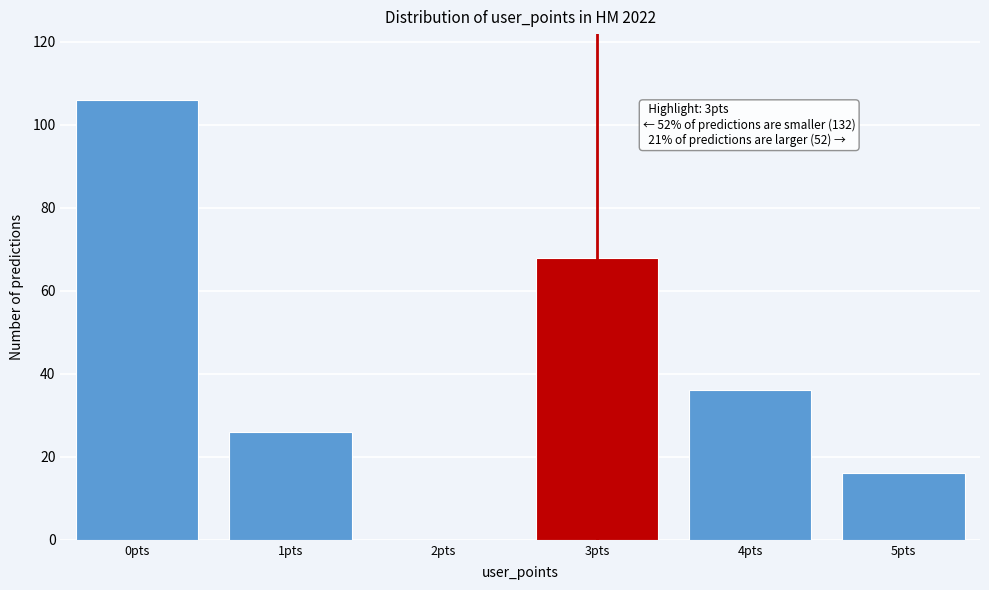

Reading left to right, transcribe all the data shown in this chart.

0pts=106	1pts=26	2pts=0	3pts=68	4pts=36	5pts=16